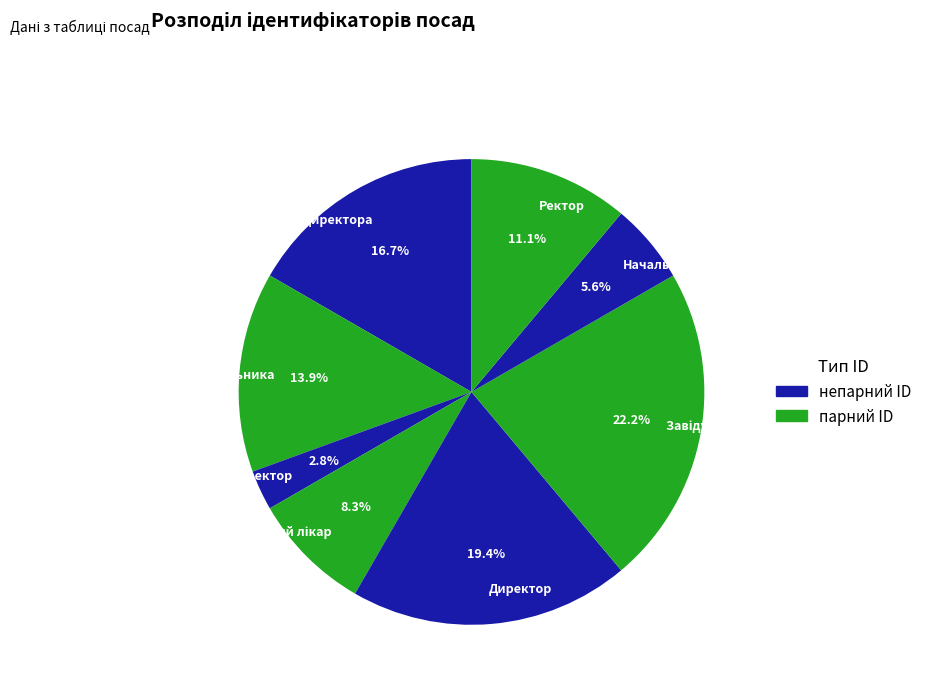

Between Директор and Начальник, which is larger?

Директор